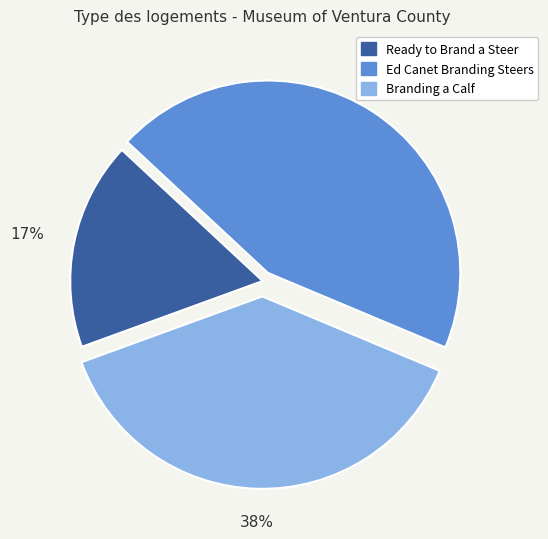

The Ready to Brand a Steer slice represents 17% of the pie. True or false?

True